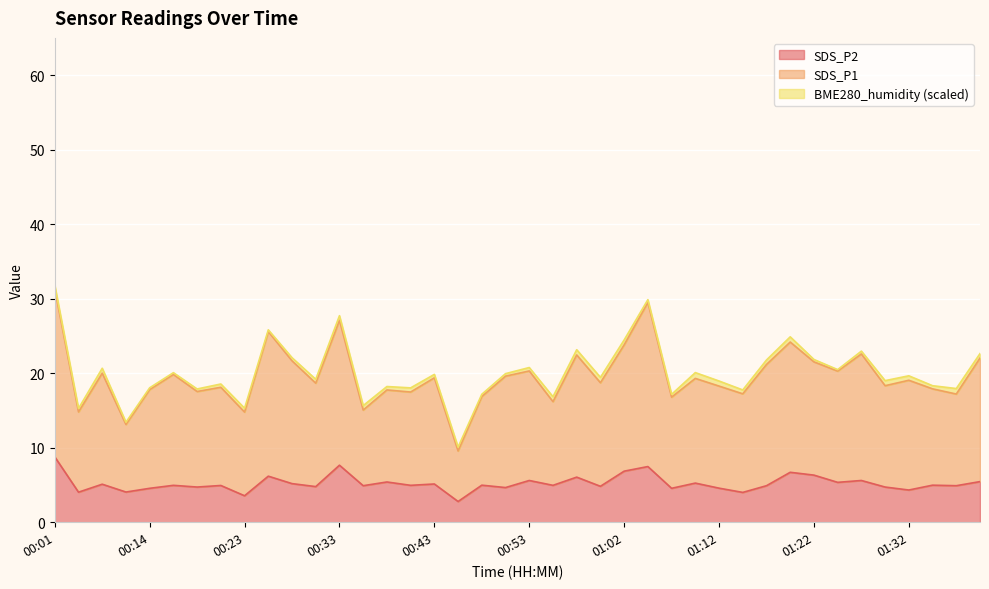

Which has a higher value, 00:01 or 01:34?

00:01